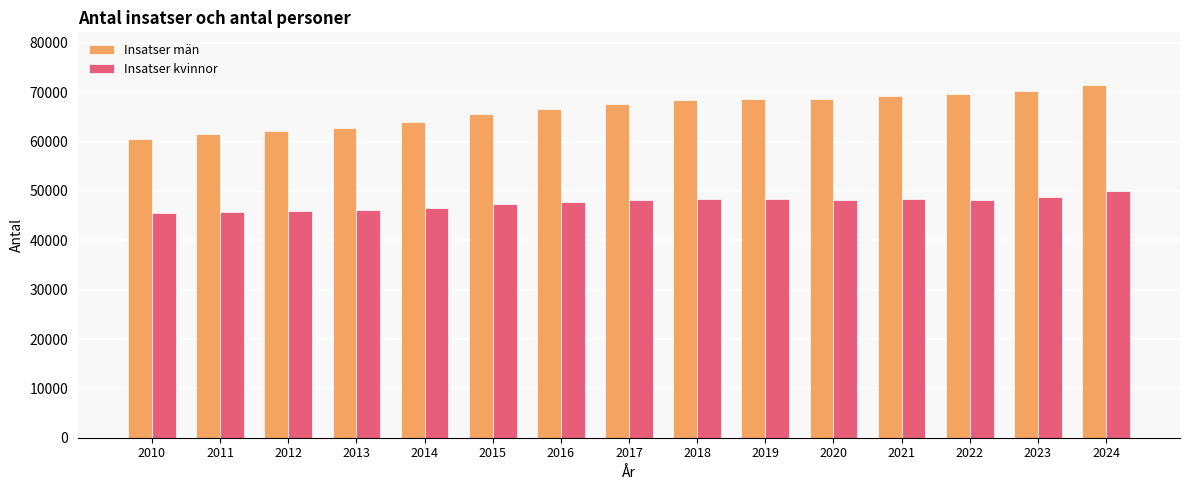

Which series has the largest total across all categories?

Insatser män